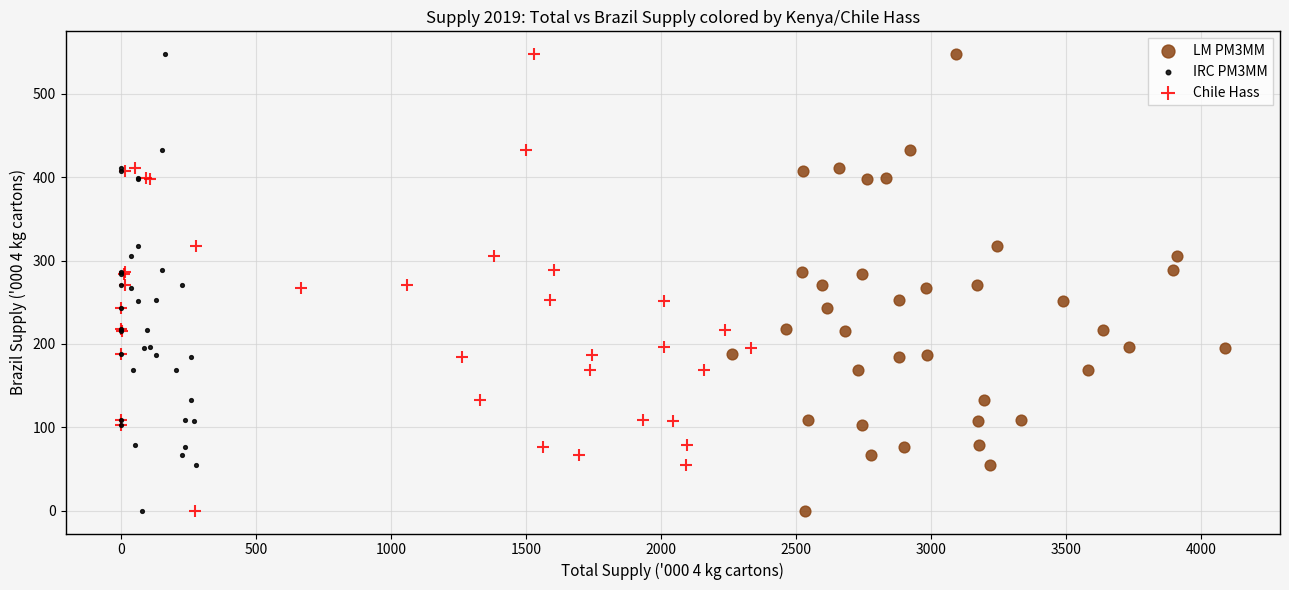

What are all the series names shown in the legend?

LM PM3MM, IRC PM3MM, Chile Hass